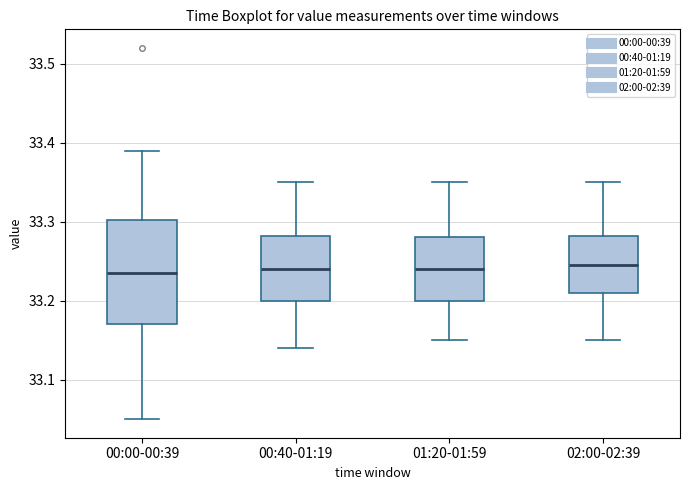

Where does the median line of the box for 02:00-02:39 sit on the y-axis? The values are not printed on the chart, so give them approximately, as read against the axis.

33.25